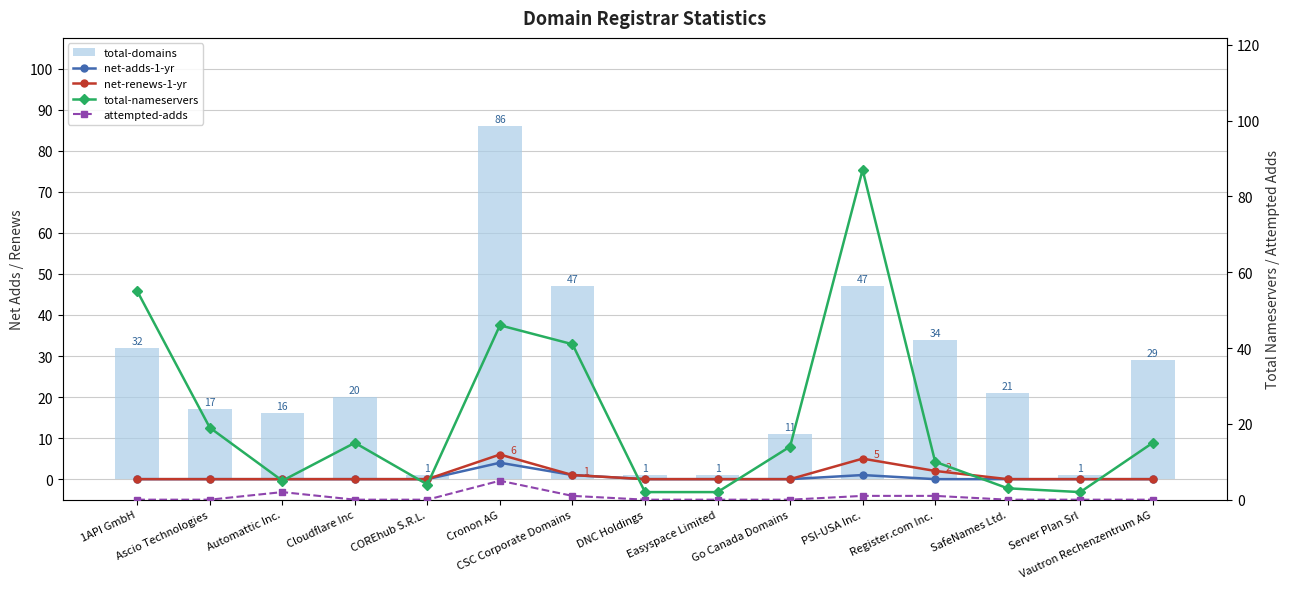

How many series are shown in this chart?

5